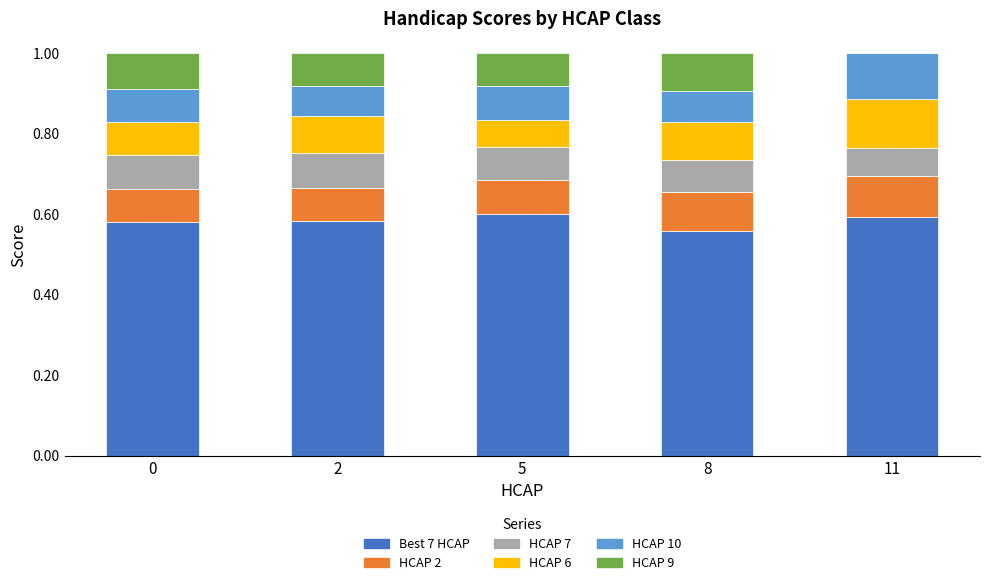

Is it true that Best 7 HCAP equals 0.6 at 2?

True